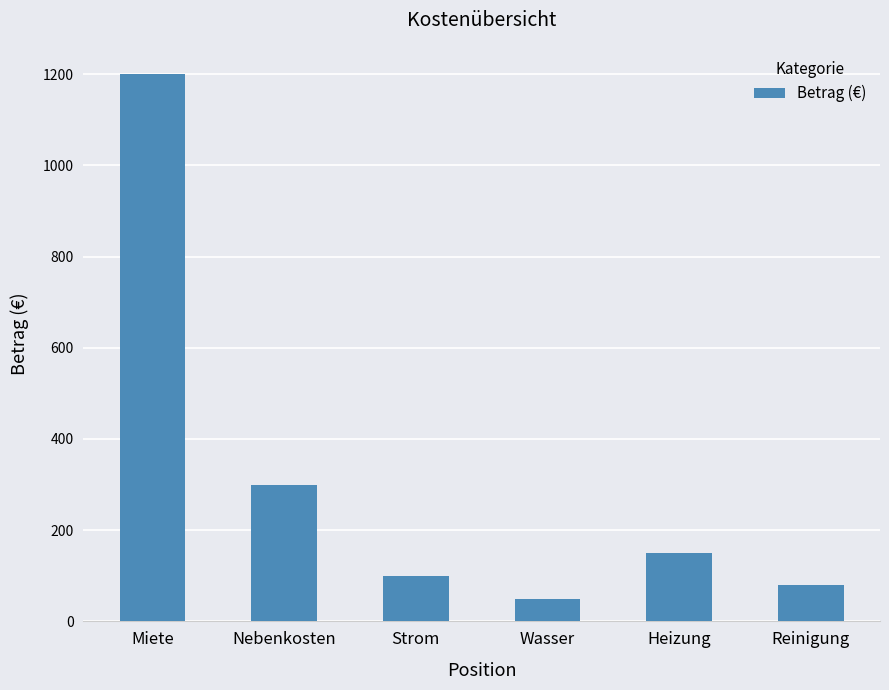

List the labels in order of value, smallest first.

Wasser, Reinigung, Strom, Heizung, Nebenkosten, Miete